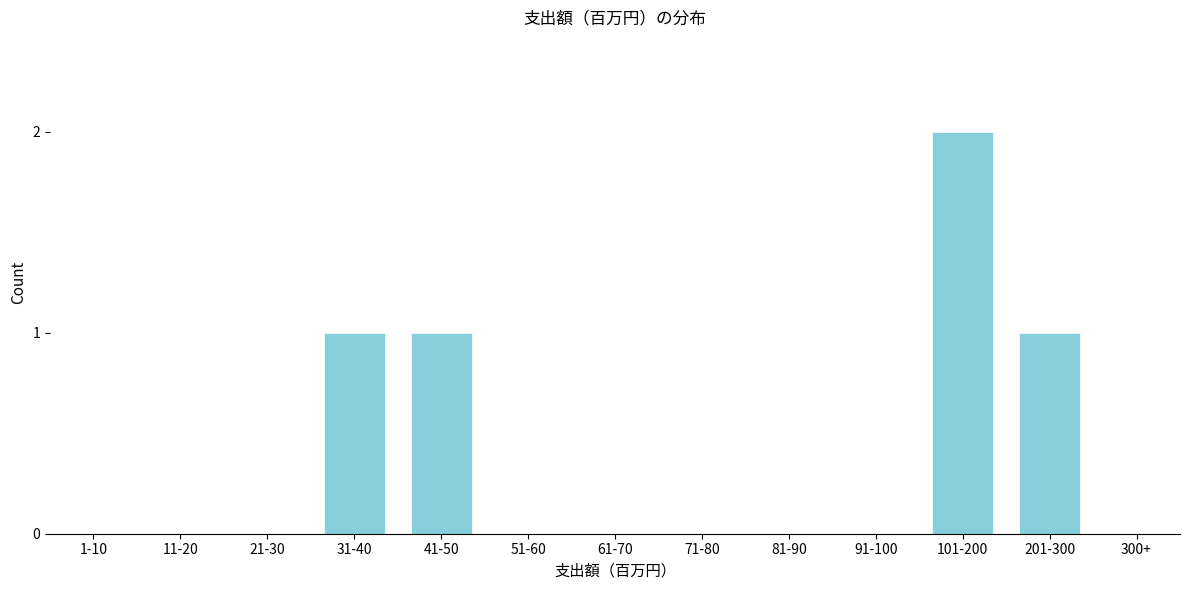

Reading right to left, transcribe all the data shown in this chart.

300+=0	201-300=1	101-200=2	91-100=0	81-90=0	71-80=0	61-70=0	51-60=0	41-50=1	31-40=1	21-30=0	11-20=0	1-10=0